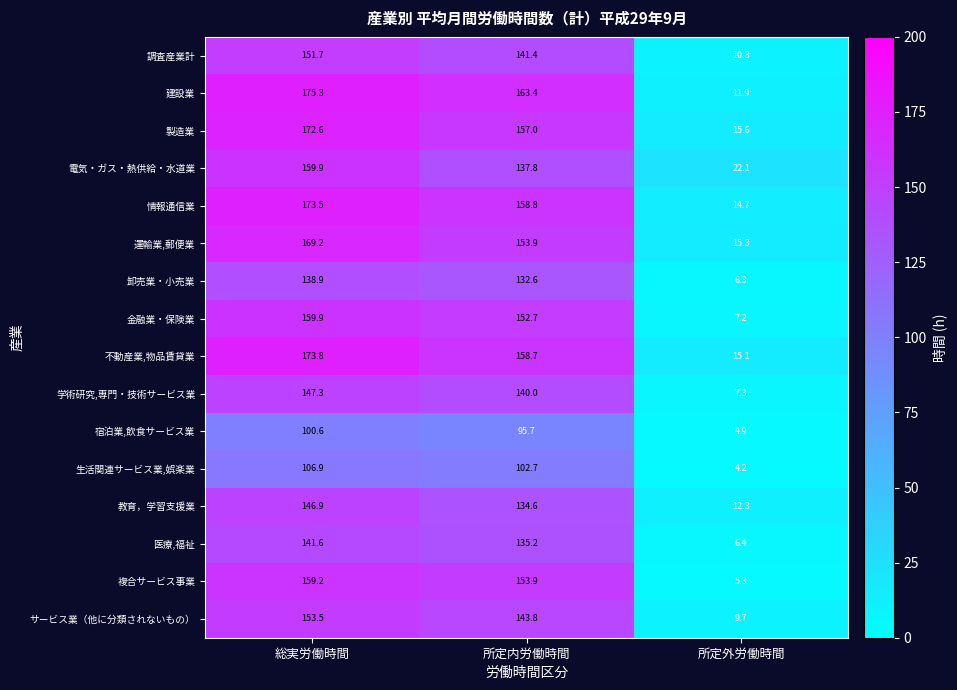

At which category is the sum across all series the highest?

総実労働時間